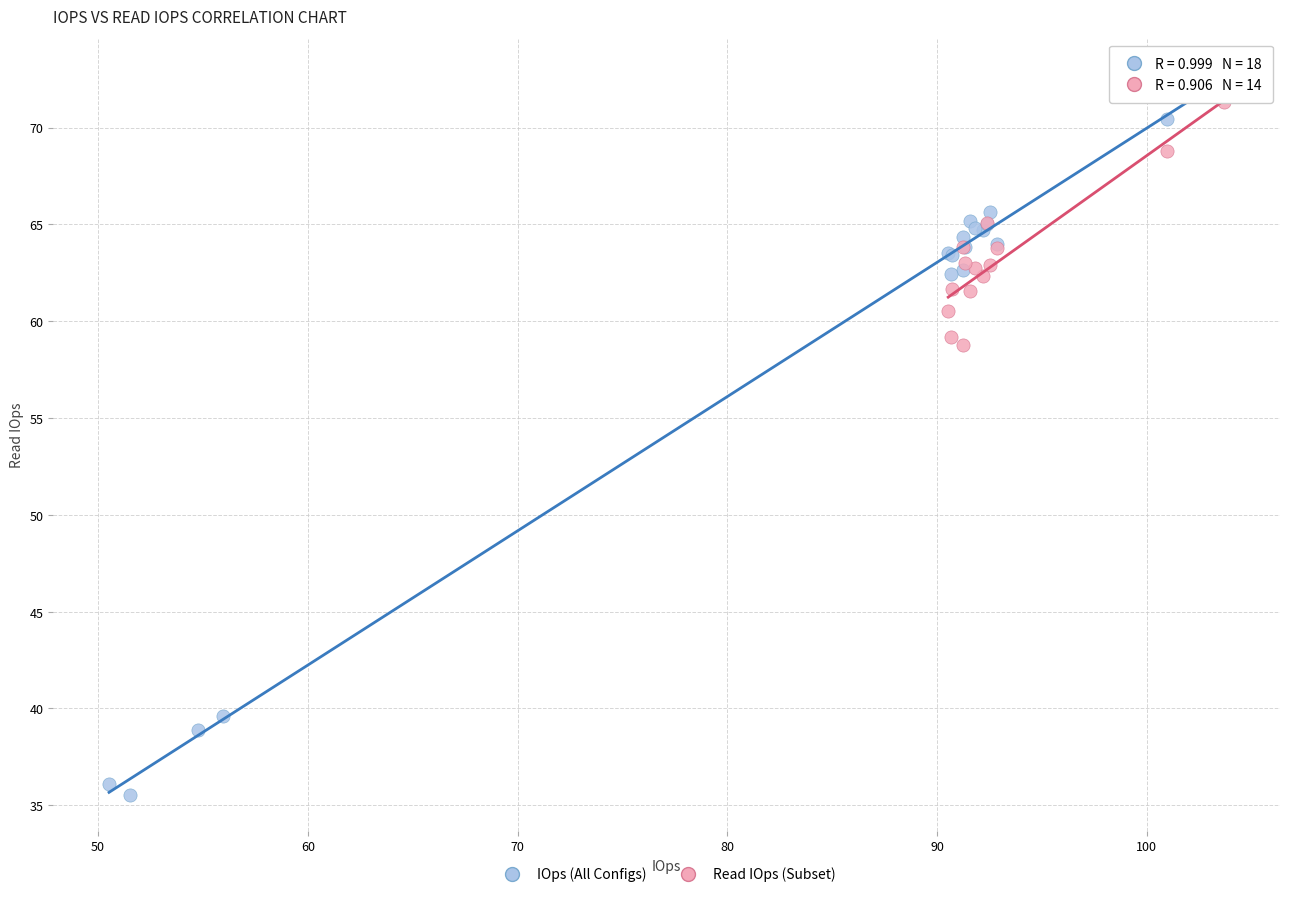

Which series has the largest Y range (max minus min)?

IOps (All Configs)